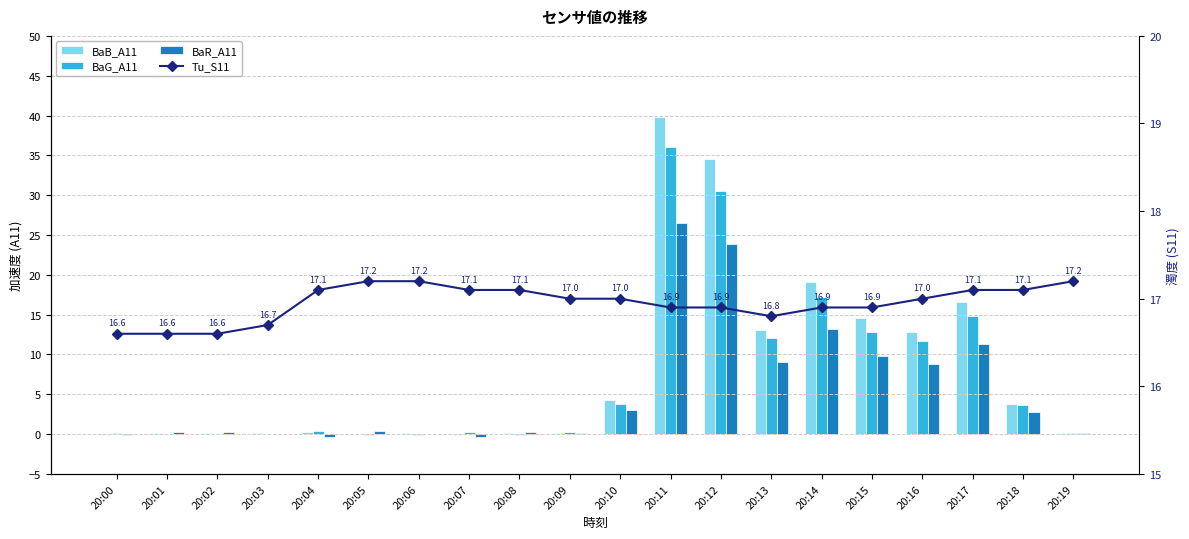

Reading left to right, extract all data points from this chart.

BaB_A11: -0.1	0.1	0.1	0.1	0.2	0.1	0.2	-0.1	0.2	0.1	4.3	39.8	34.6	13.1	19.1	14.5	12.9	16.6	3.8	0.1
BaG_A11: 0.1	0.1	0.0	0.0	0.5	-0.1	-0.2	0.3	-0.1	0.3	3.8	36.1	30.6	12.1	17.2	12.8	11.6	14.8	3.6	0.2
BaR_A11: -0.2	0.3	0.2	0.0	-0.3	0.4	0.0	-0.3	0.2	0.1	3.0	26.5	23.8	9.1	13.2	9.8	8.8	11.3	2.8	0.1
Tu_S11: 16.6	16.6	16.6	16.7	17.1	17.2	17.2	17.1	17.1	17.0	17.0	16.9	16.9	16.8	16.9	16.9	17.0	17.1	17.1	17.2